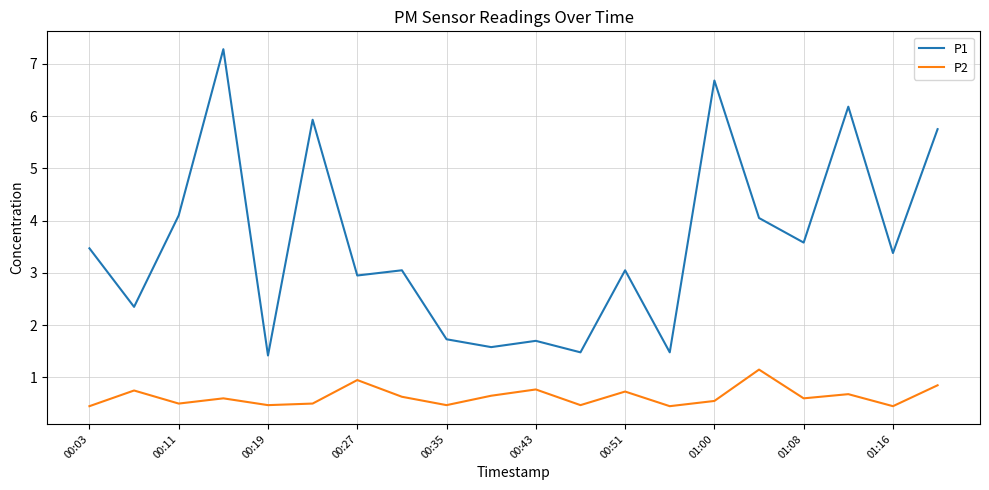

True or false: P1 and P2 cross at least once.

False